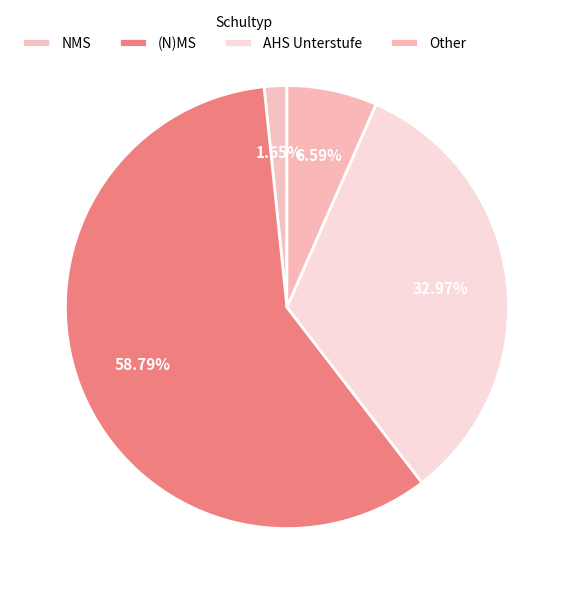

Which category has the biggest portion of the pie?

(N)MS